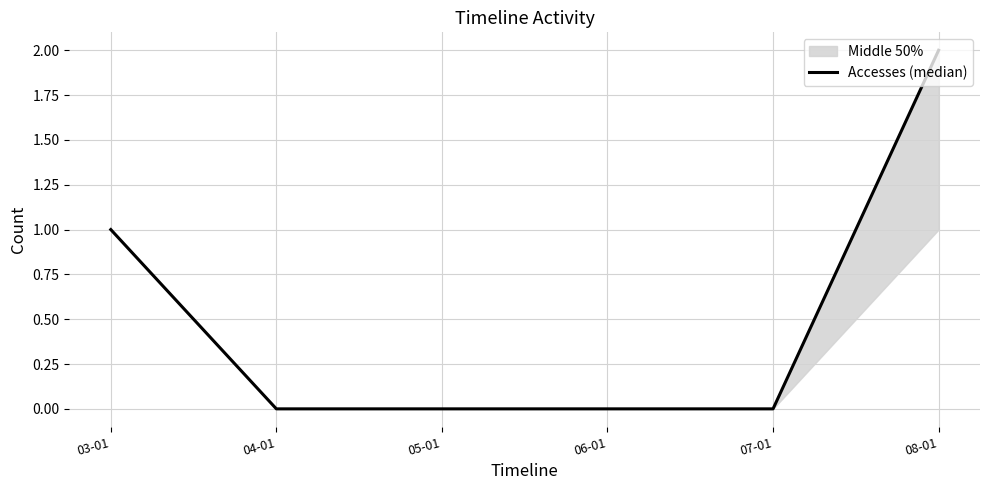

Reading left to right, list all the values displayed in this chart.

03-01=1	04-01=0	05-01=0	06-01=0	07-01=0	08-01=2